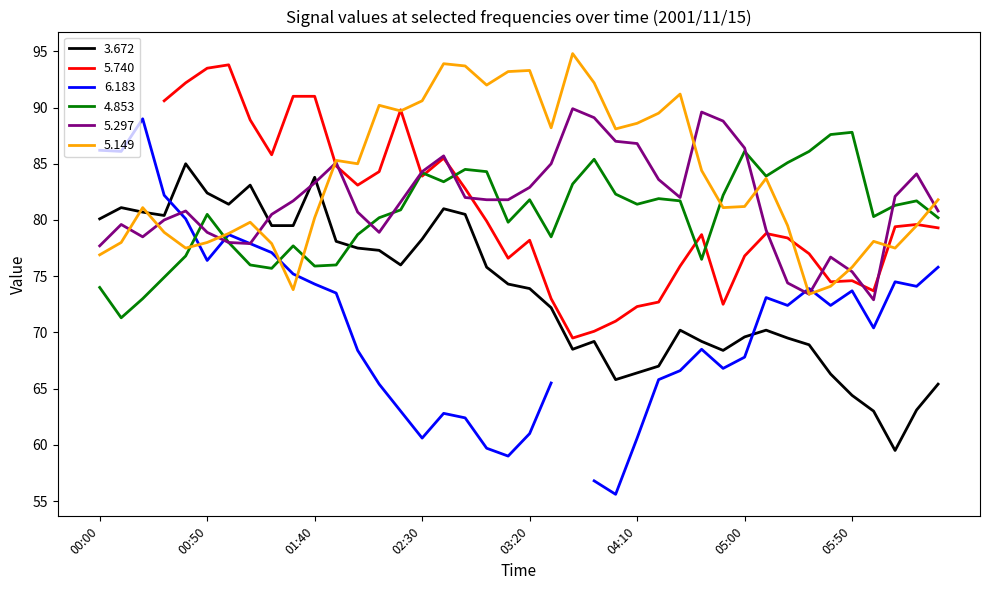

Which series has the largest total across all categories?

5.149